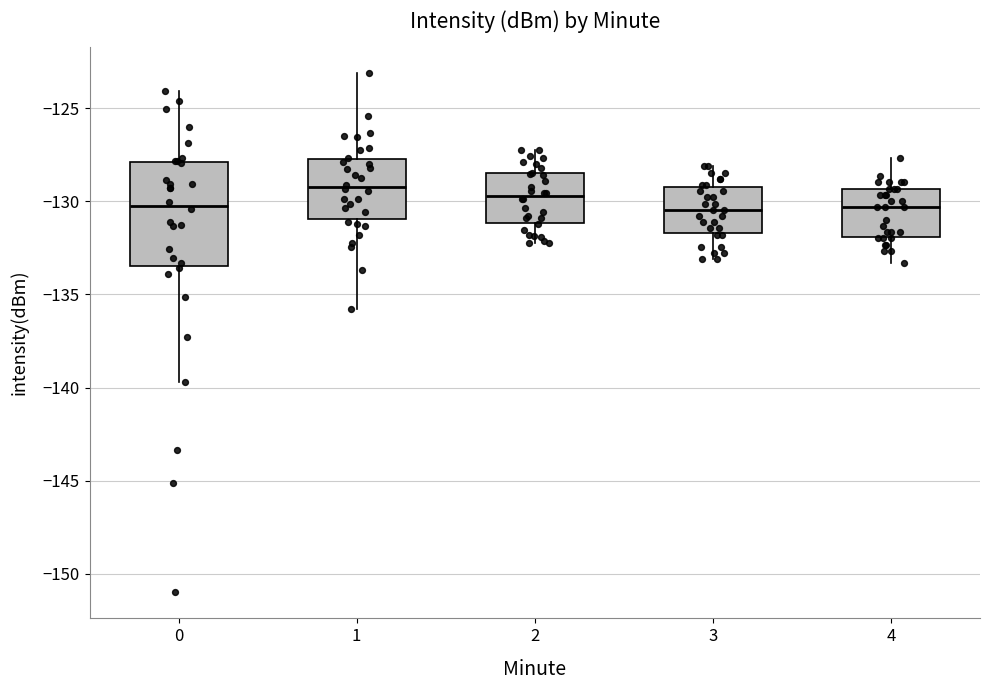

Reading left to right, transcribe this box plot: for each box, give where its median line is, the range the box spans, and where its two whiskers end, as read against the y-axis. The values are not printed on the chart, so give them approximately, as read against the axis.

0: median -130.0, box -133.5 to -128.0, whiskers -139.5 to -124.0
1: median -129.0, box -131.0 to -127.5, whiskers -136.0 to -123.0
2: median -129.5, box -131.0 to -128.5, whiskers -132.0 to -127.0
3: median -130.5, box -131.5 to -129.0, whiskers -133.0 to -128.0
4: median -130.5, box -132.0 to -129.5, whiskers -133.5 to -127.5